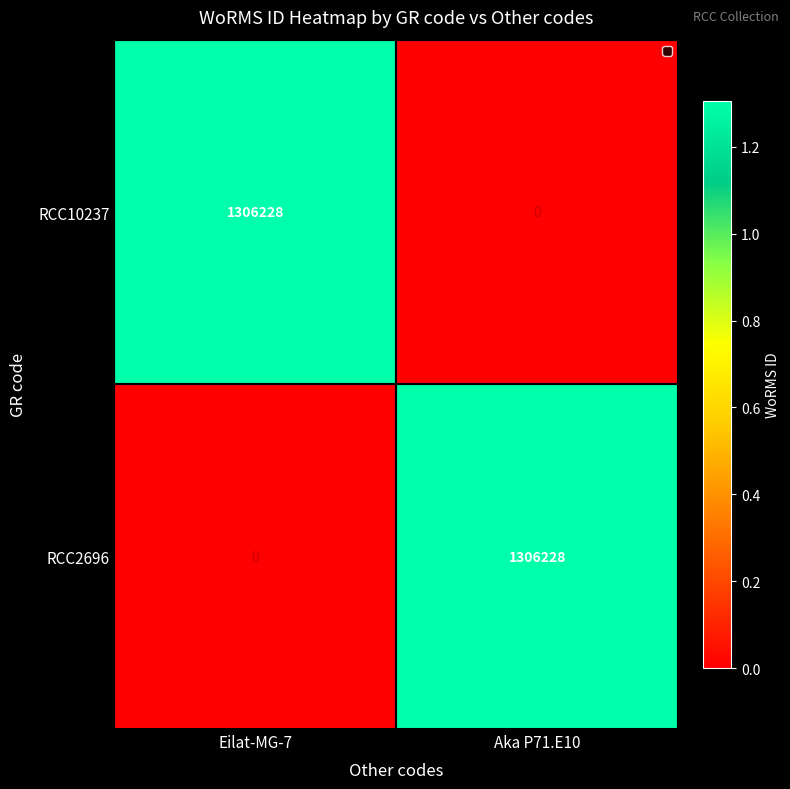

Is the value of RCC2696 at Eilat-MG-7 greater than the value of RCC10237 at Eilat-MG-7?

No